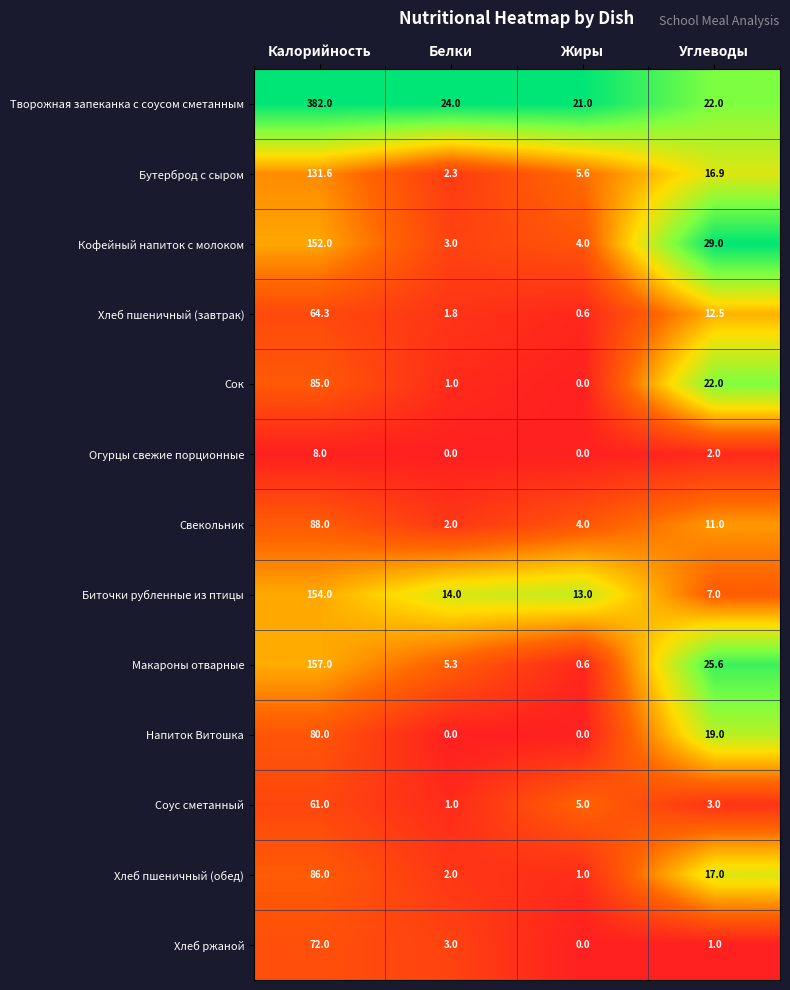

How many Огурцы свежие порционные values are between 0 and 8?

4